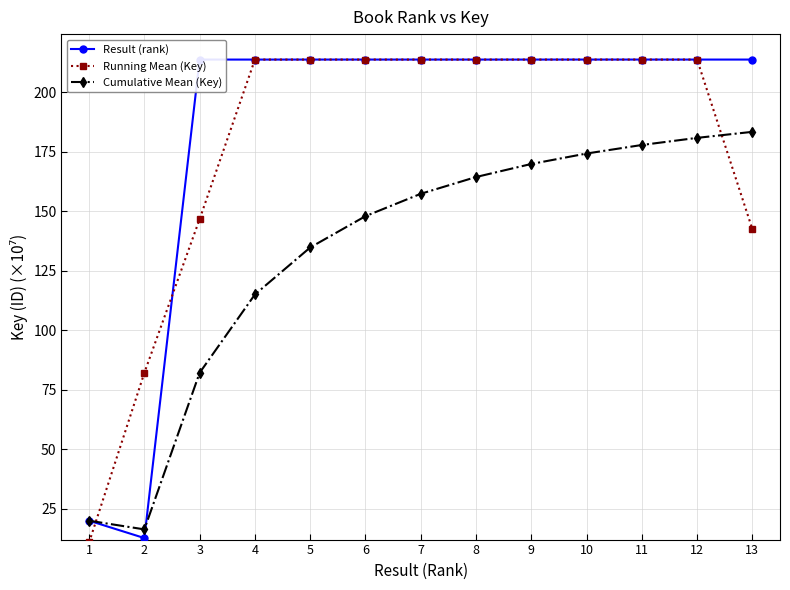

True or false: Running Mean (Key) and Result (rank) intersect in this chart.

True